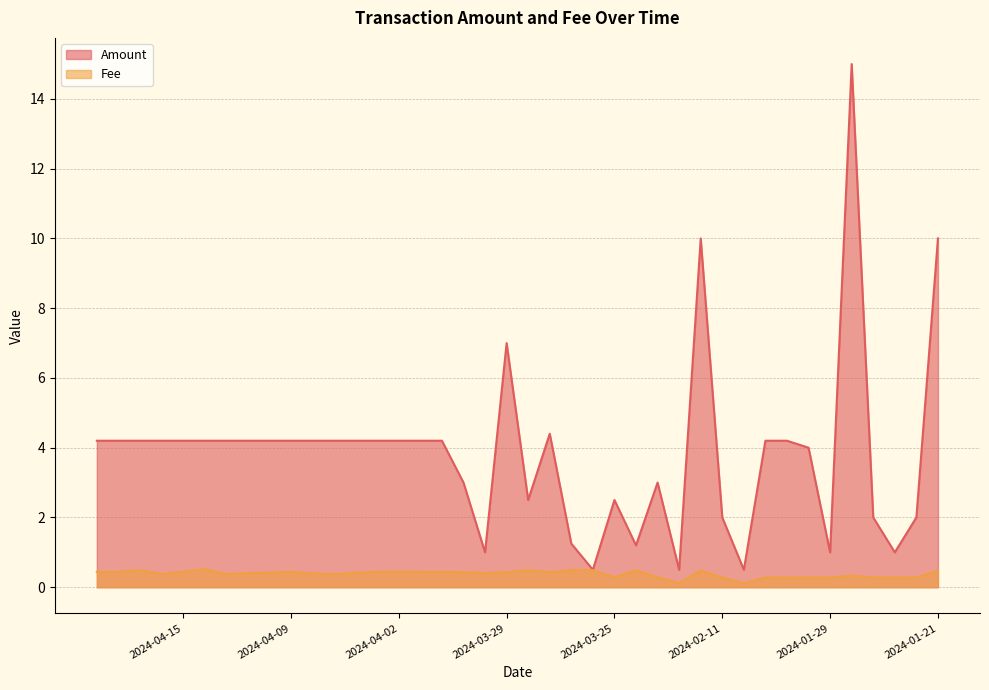

What is the difference between the second highest and minimum values in the Amount series?

9.5